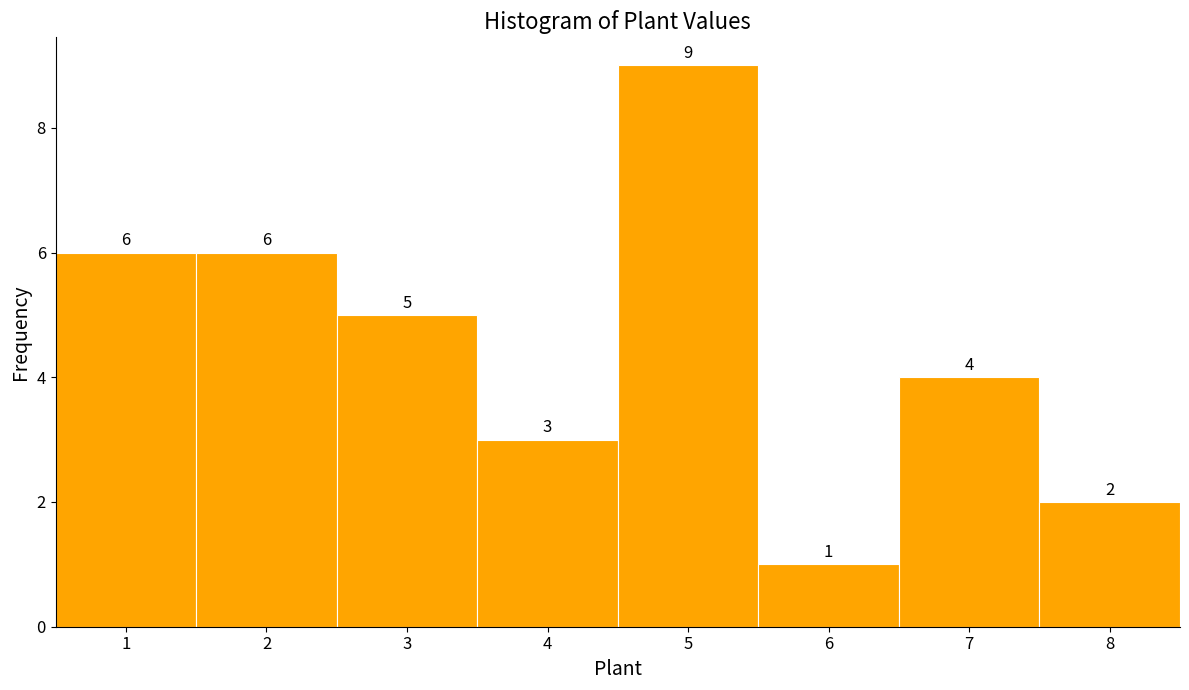

Reading left to right, list every bar in this chart as the range it spans on the x-axis followed by its height.

0.5 to 1.5: 6
1.5 to 2.5: 6
2.5 to 3.5: 5
3.5 to 4.5: 3
4.5 to 5.5: 9
5.5 to 6.5: 1
6.5 to 7.5: 4
7.5 to 8.5: 2